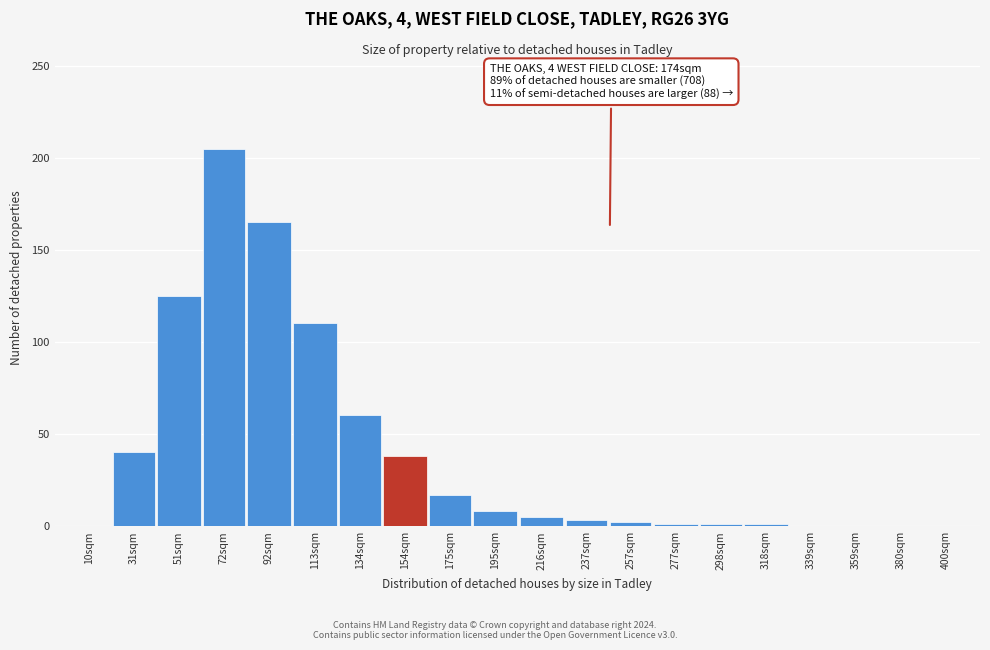

What is the change in value from 51sqm to 339sqm?

-125